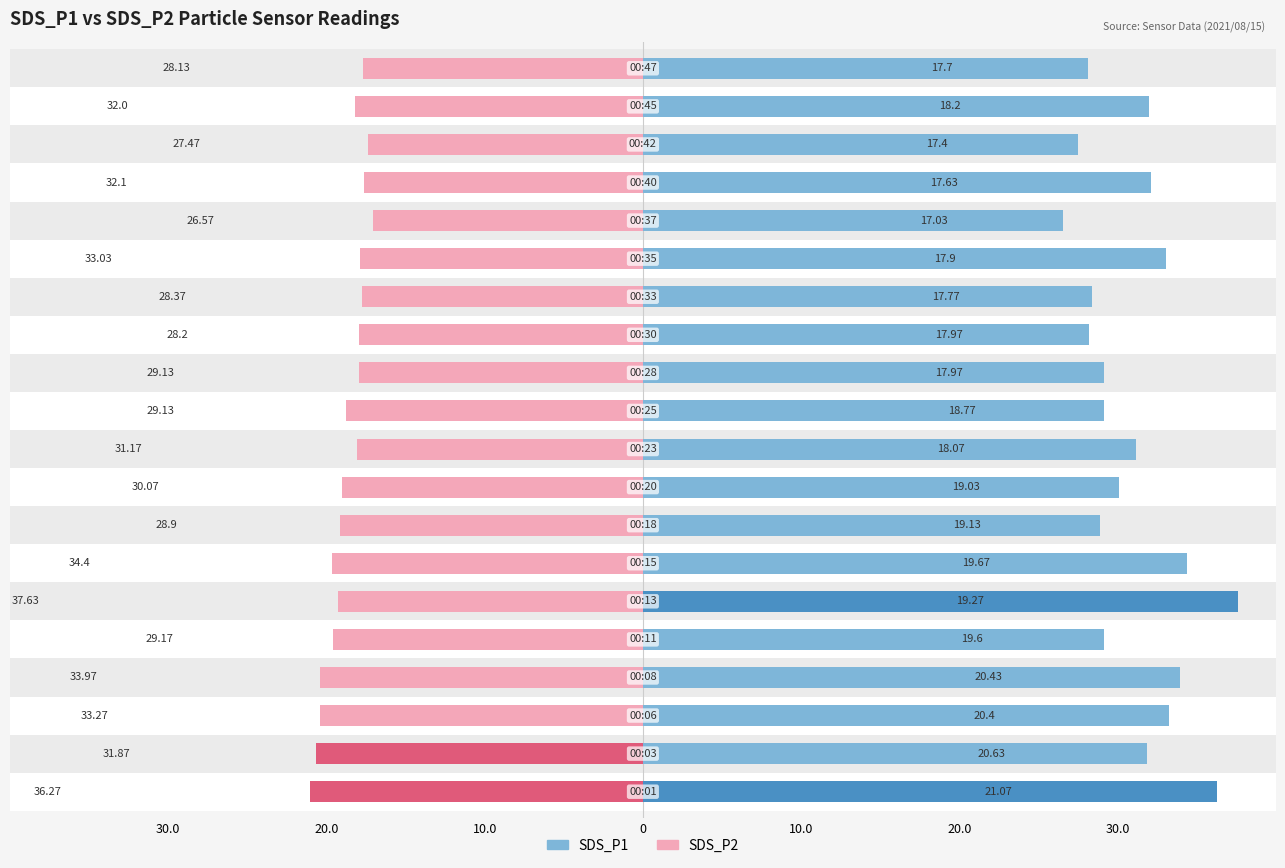

Count the number of data series in this chart.

2